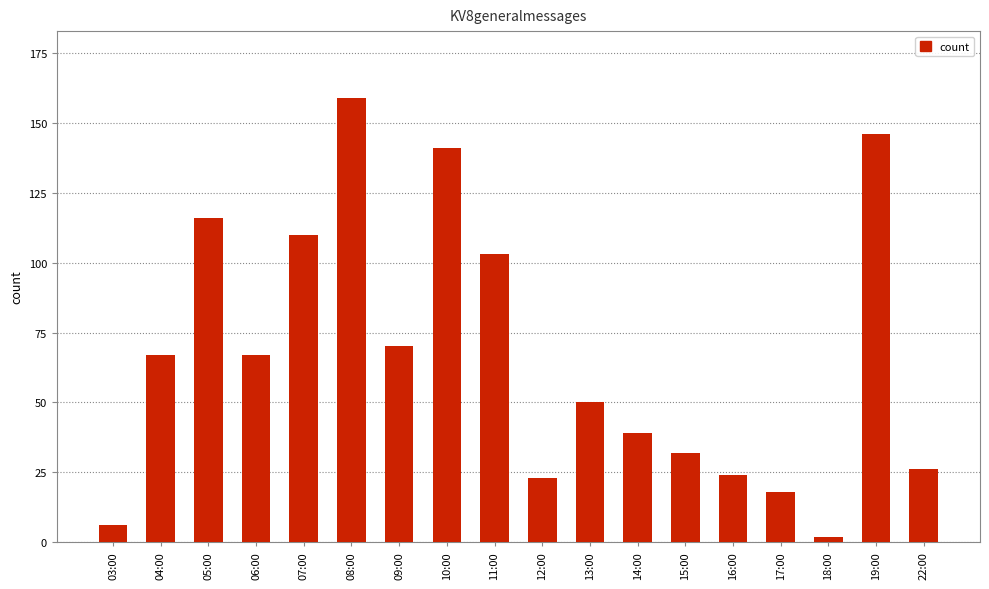

What is the label of the 9th bar from the right?

12:00